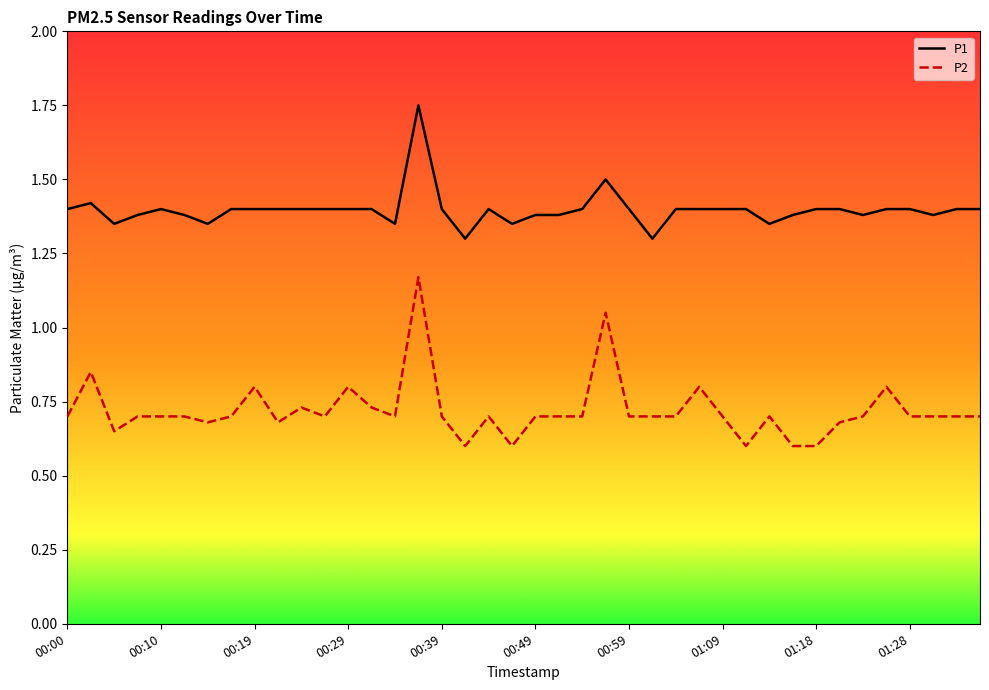

What is the minimum value for P1?

1.3